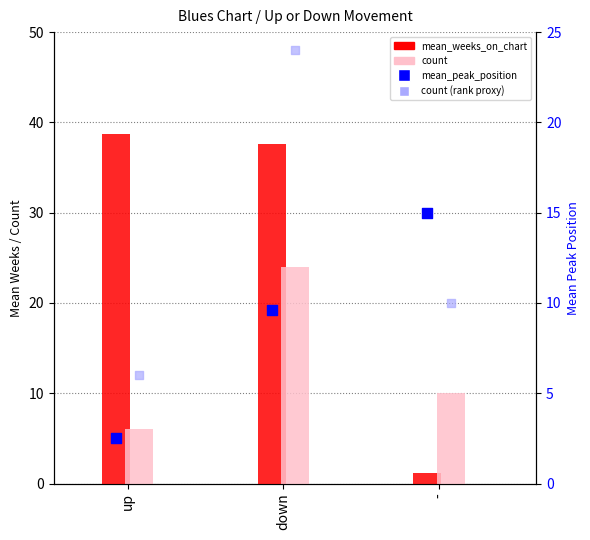

Which series has the largest total across all categories?

mean_weeks_on_chart